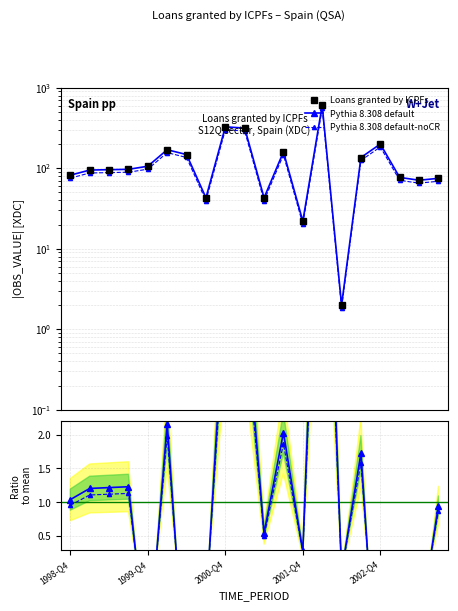

Is it true that Ratio to mean equals -0.8 at 7?

False